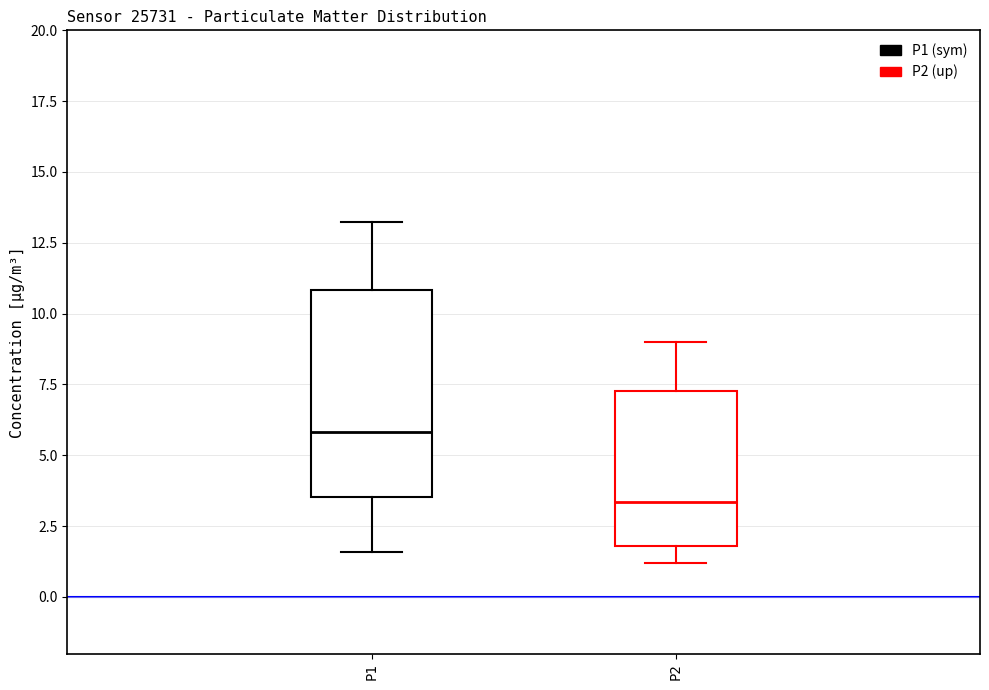

Which box's median line is the lowest?

P2